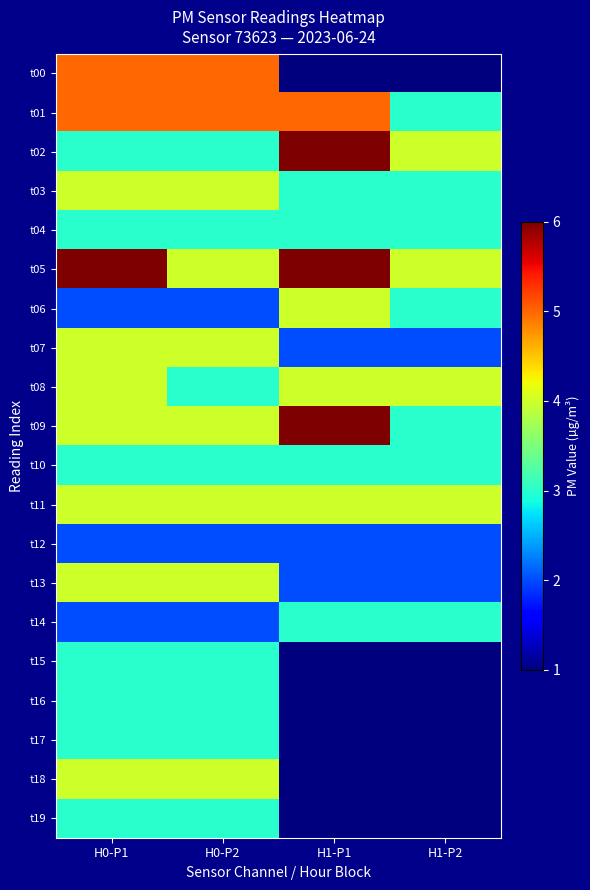

How many data points does each series have?

4